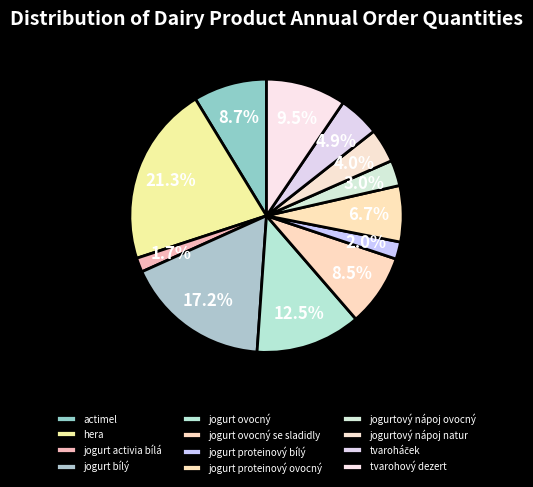

Count the number of slices in the pie.

12